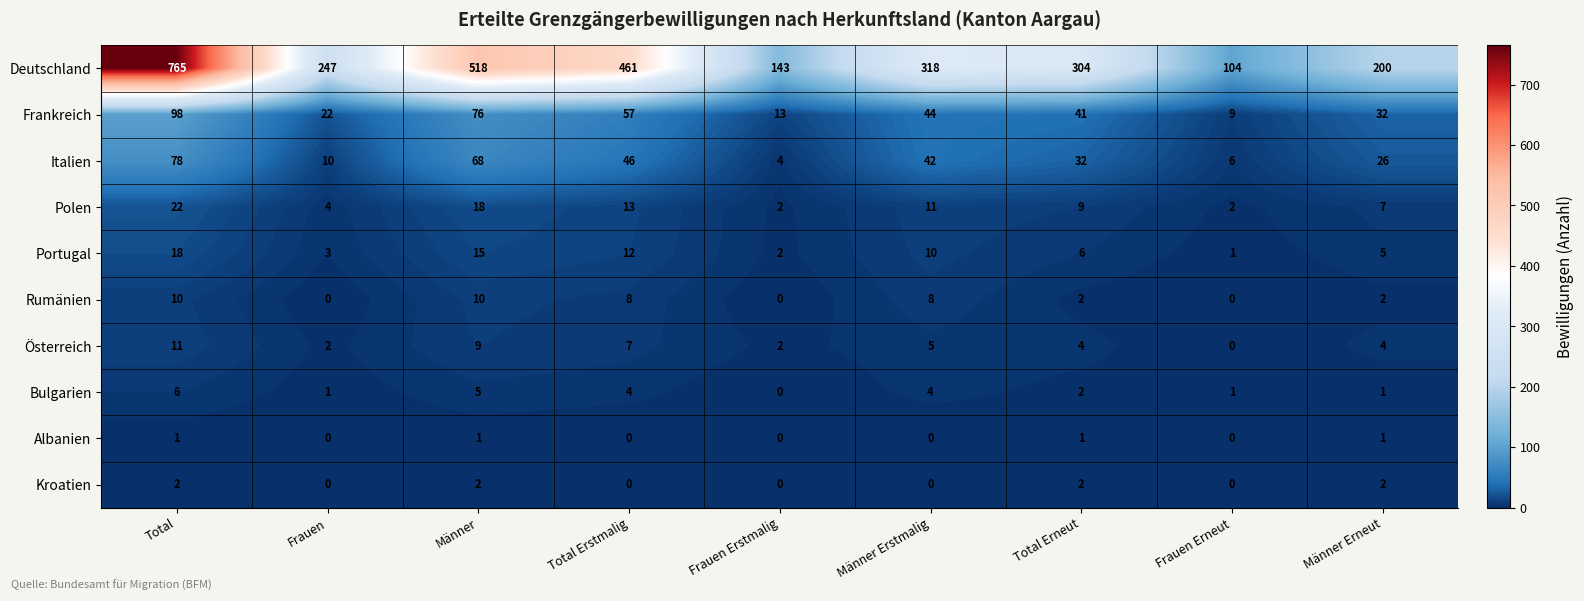

What is the total value across all series at Männer Erneut?

280